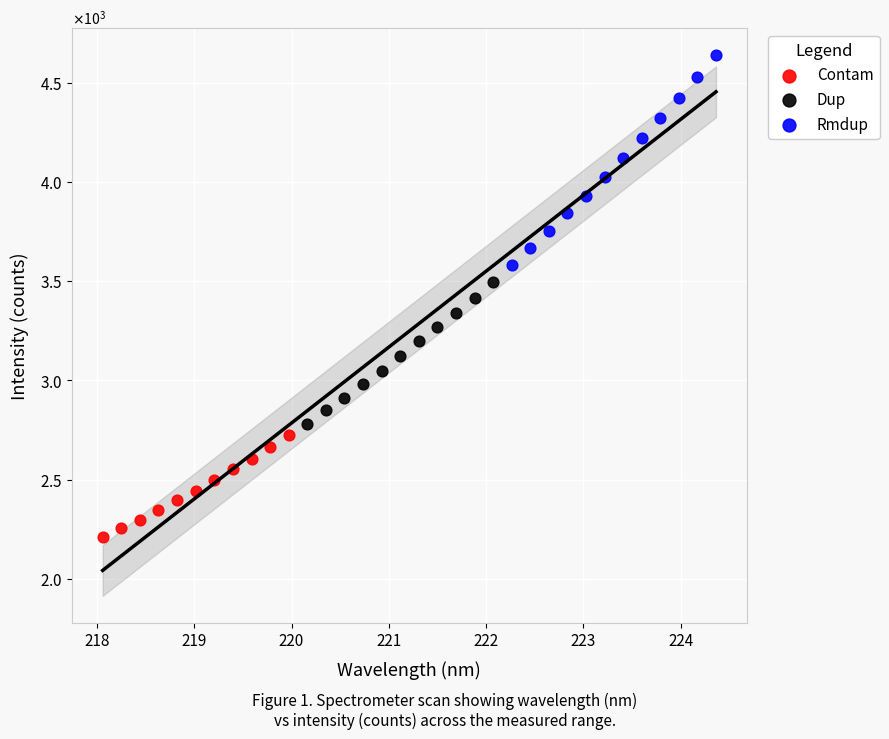

What are all the series names shown in the legend?

Contam, Dup, Rmdup